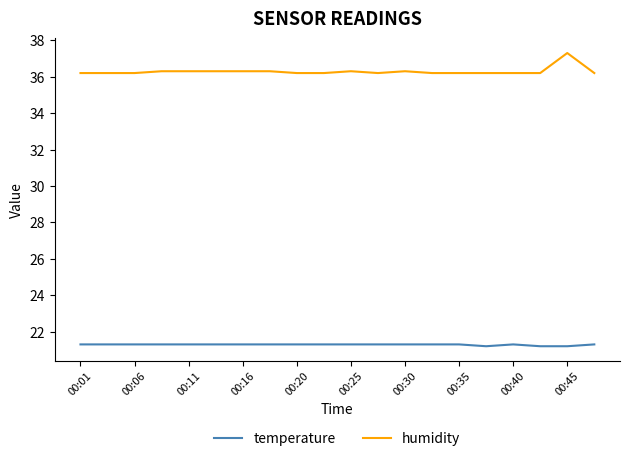

List the series in order of their overall mean, highest first.

humidity, temperature